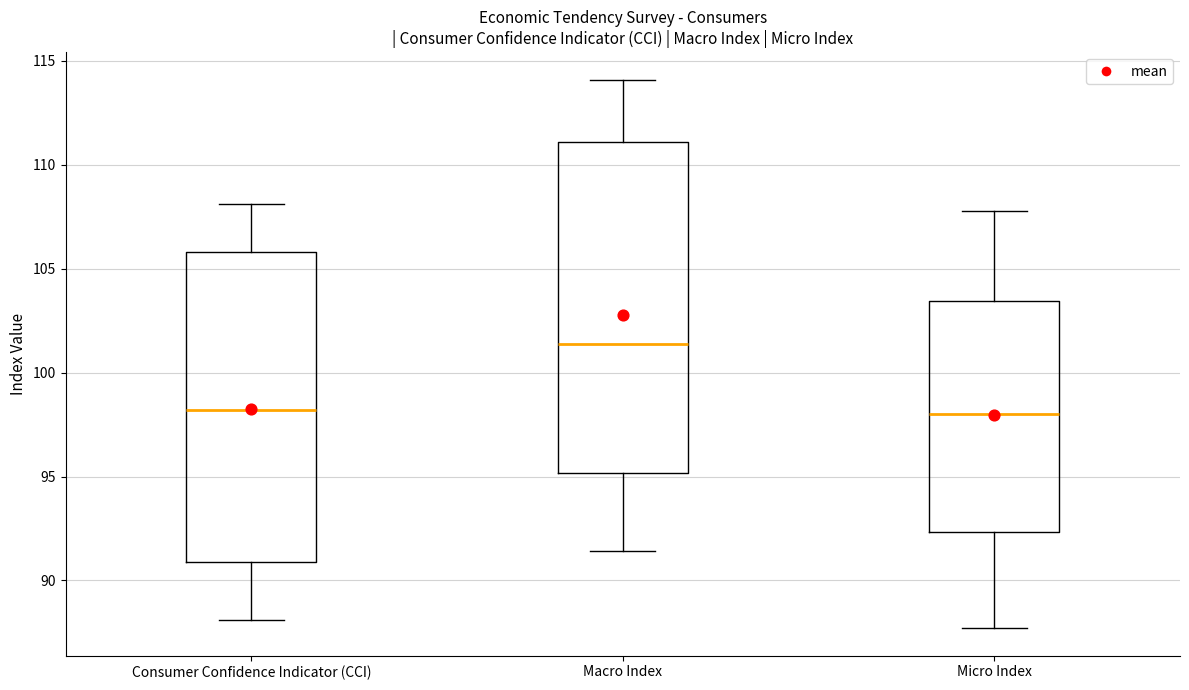

Where is the lower edge of the box for Consumer Confidence Indicator (CCI) on the y-axis? The values are not printed on the chart, so give them approximately, as read against the axis.

91.0